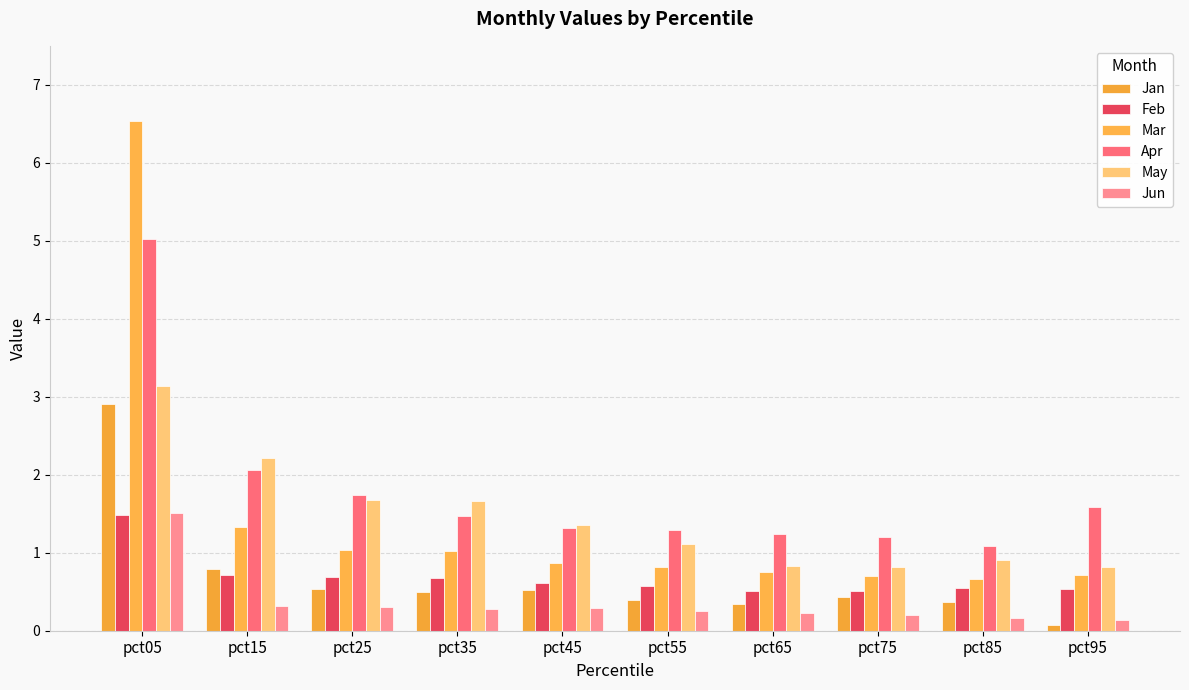

Where is Feb nearest to the value 0?

pct75